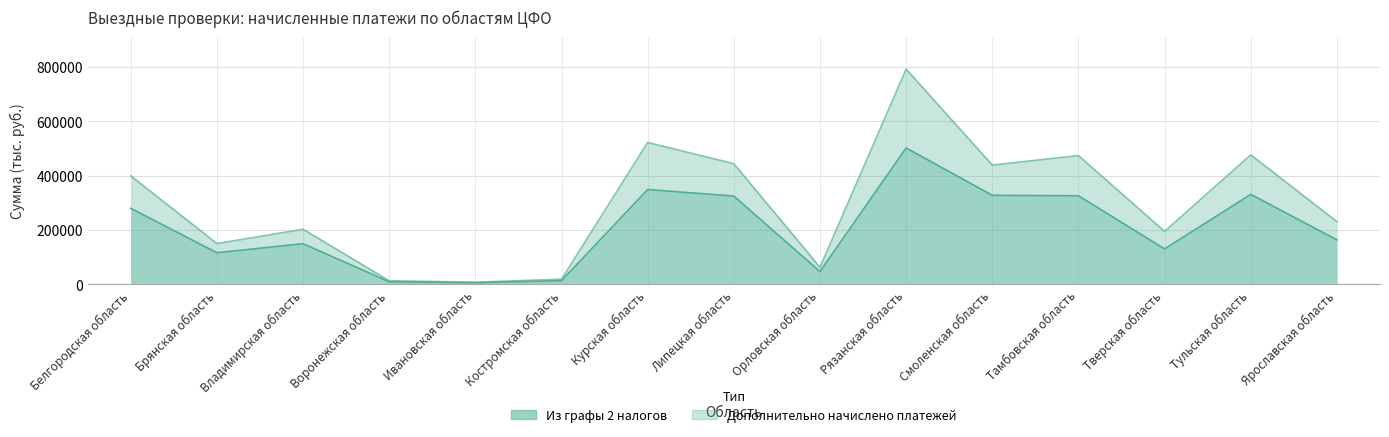

Does the chart display data point markers on the line(s)?

No